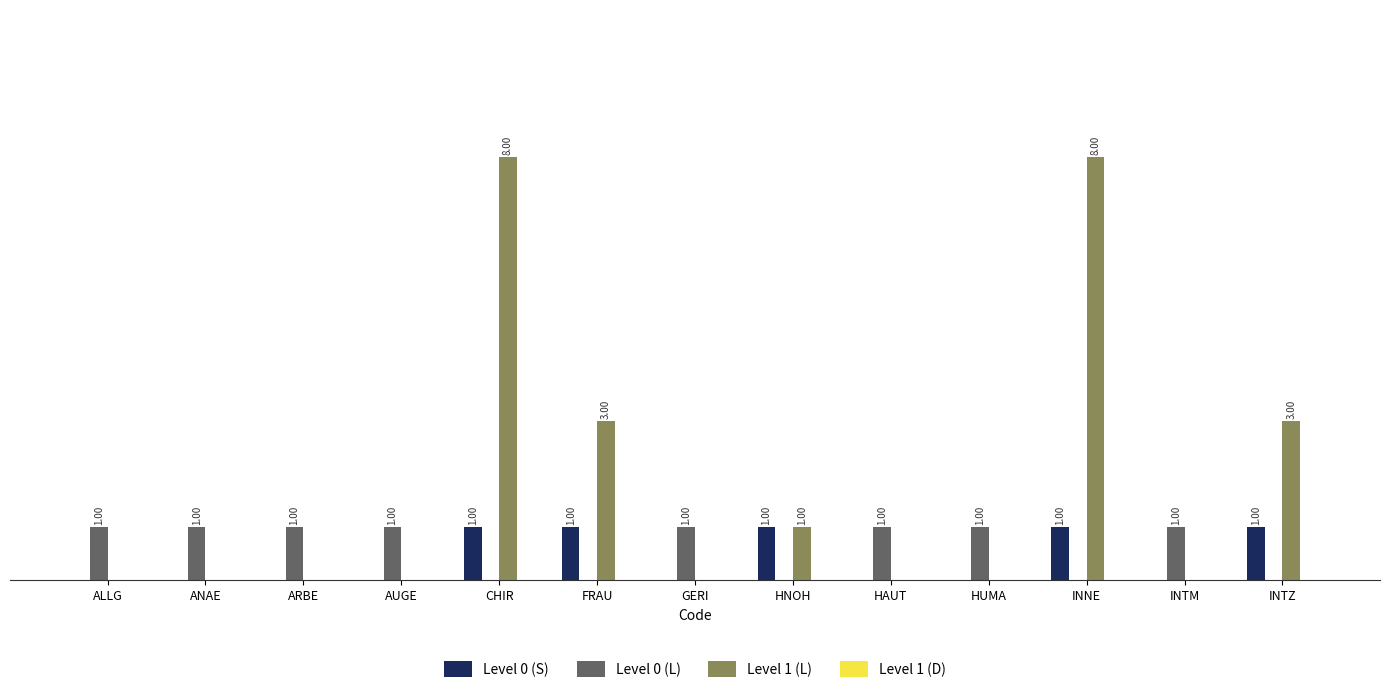

Reading left to right, transcribe all the data shown in this chart.

Level 0 (S): ALLG=0	ANAE=0	ARBE=0	AUGE=0	CHIR=1	FRAU=1	GERI=0	HNOH=1	HAUT=0	HUMA=0	INNE=1	INTM=0	INTZ=1
Level 0 (L): ALLG=1	ANAE=1	ARBE=1	AUGE=1	CHIR=0	FRAU=0	GERI=1	HNOH=0	HAUT=1	HUMA=1	INNE=0	INTM=1	INTZ=0
Level 1 (L): ALLG=0	ANAE=0	ARBE=0	AUGE=0	CHIR=8	FRAU=3	GERI=0	HNOH=1	HAUT=0	HUMA=0	INNE=8	INTM=0	INTZ=3
Level 1 (D): ALLG=0	ANAE=0	ARBE=0	AUGE=0	CHIR=0	FRAU=0	GERI=0	HNOH=0	HAUT=0	HUMA=0	INNE=0	INTM=0	INTZ=0